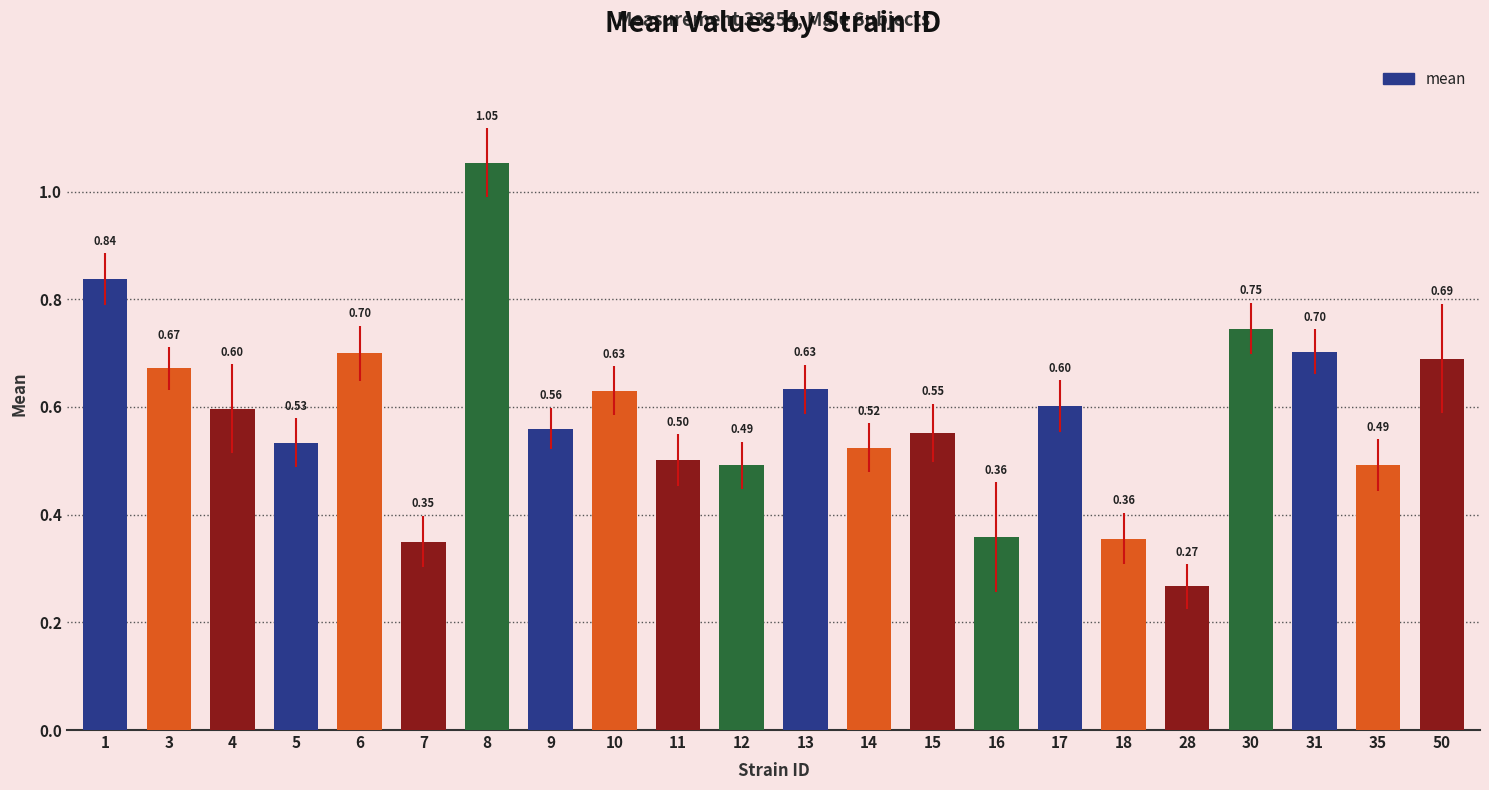

Which category has the highest value across all series?

8